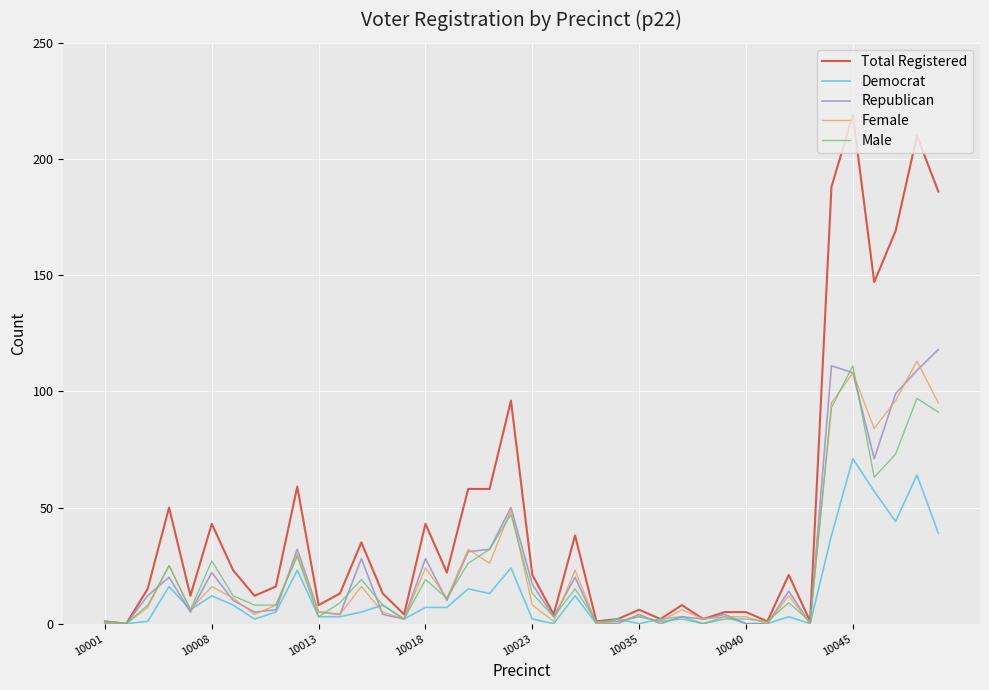

Which series has the widest spread of values?

Total Registered